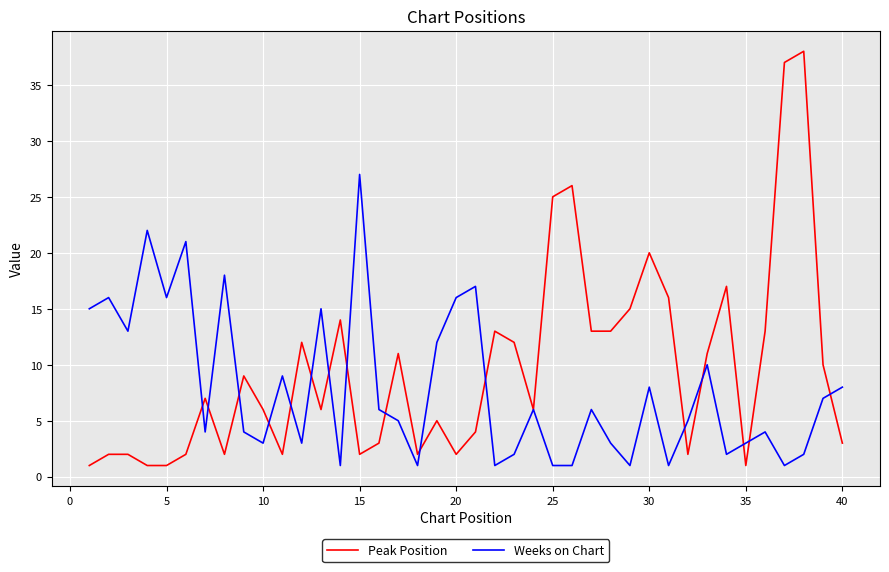

Rank the series by their average value, from highest to lowest.

Peak Position, Weeks on Chart